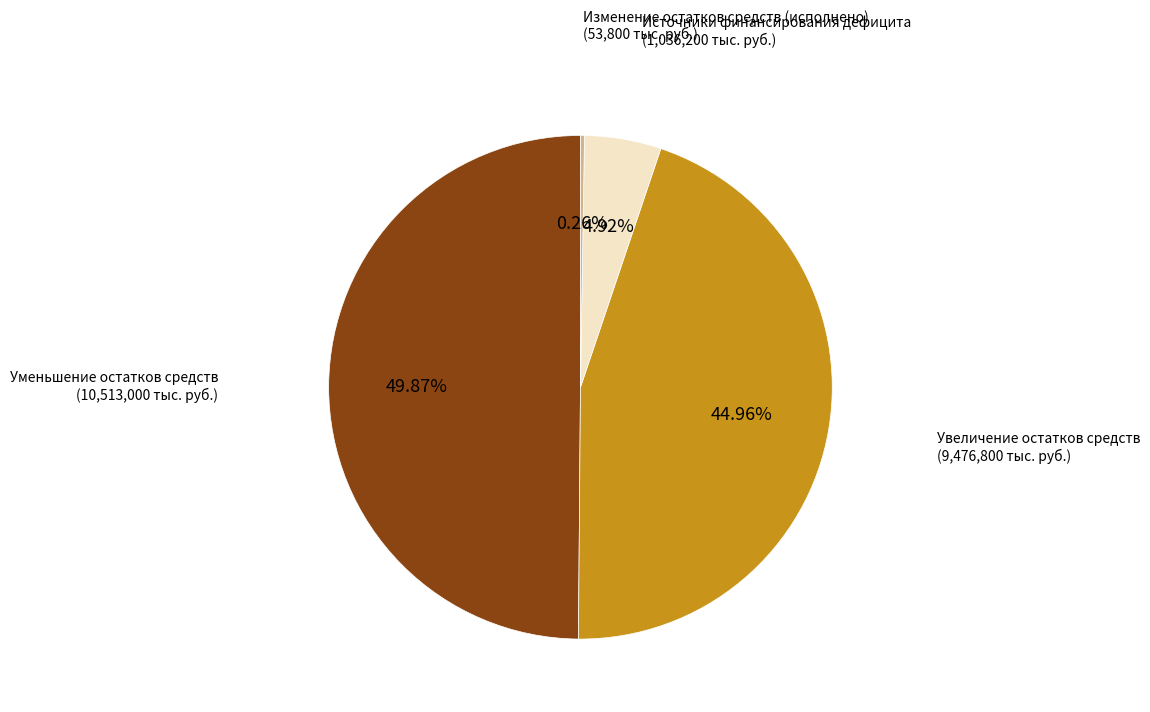

Does Источники финансирования дефицита account for over 50% of the chart?

No